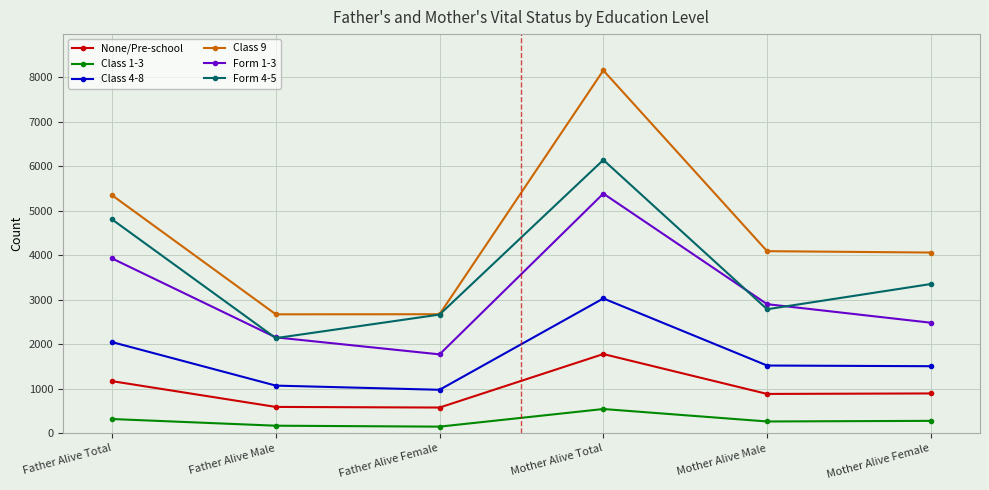

What is the lowest value of the Class 1-3 series?

150